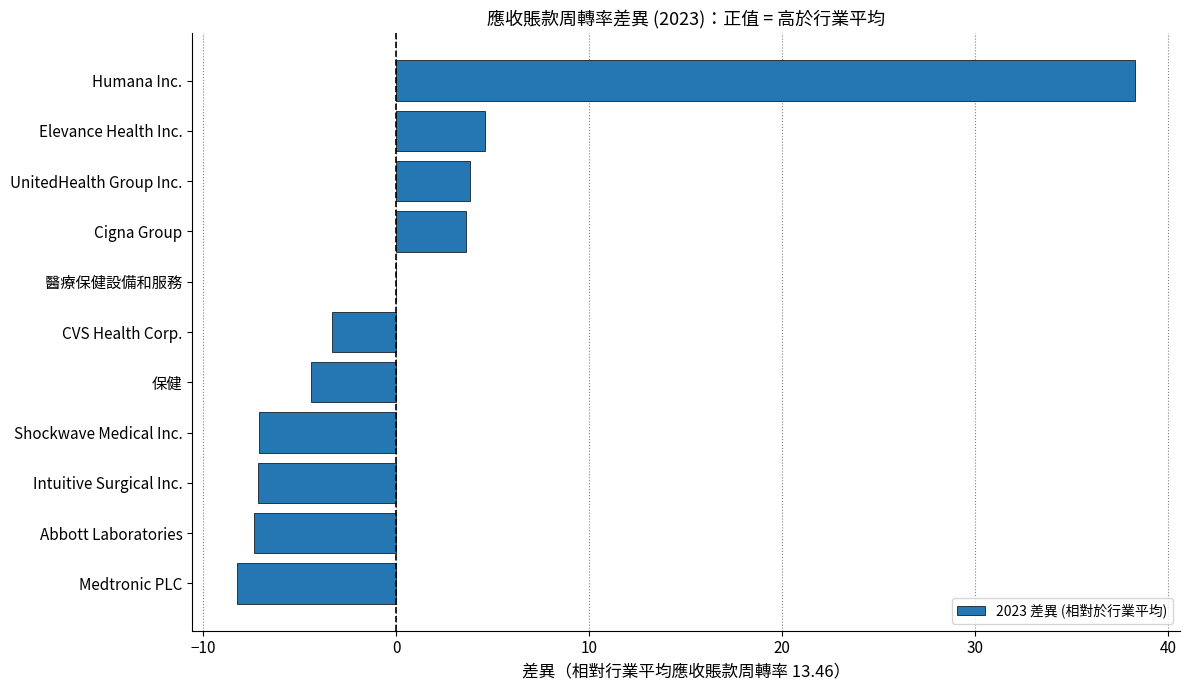

What is the maximum value shown in the chart?

38.3